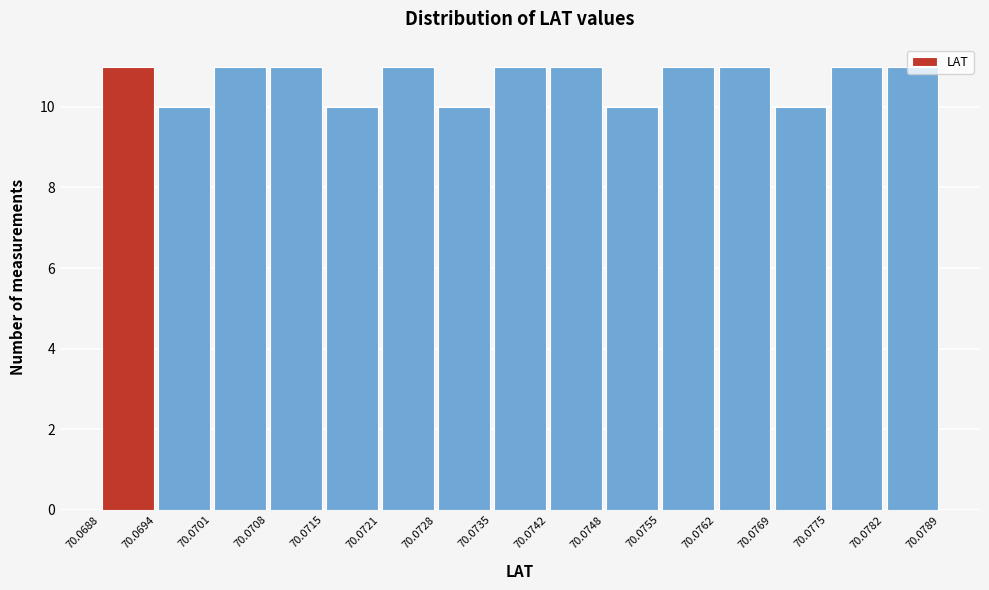

How tall is the bar that spans 70.0688 to 70.0694 on the x-axis? The values are not printed on the chart, so give them approximately, as read against the axis.

11